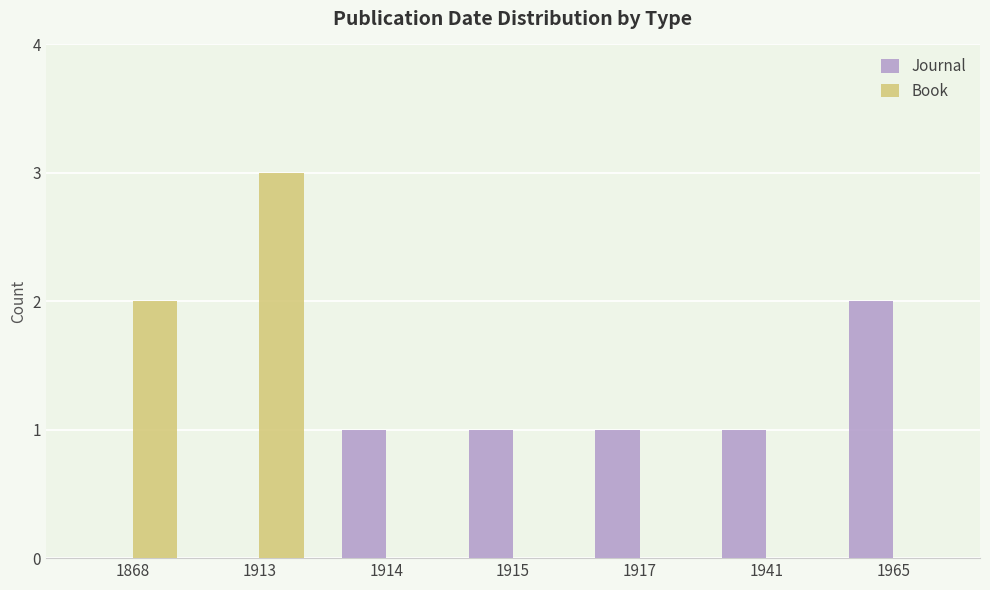

Is it true that Journal equals 0 at 1965?

False